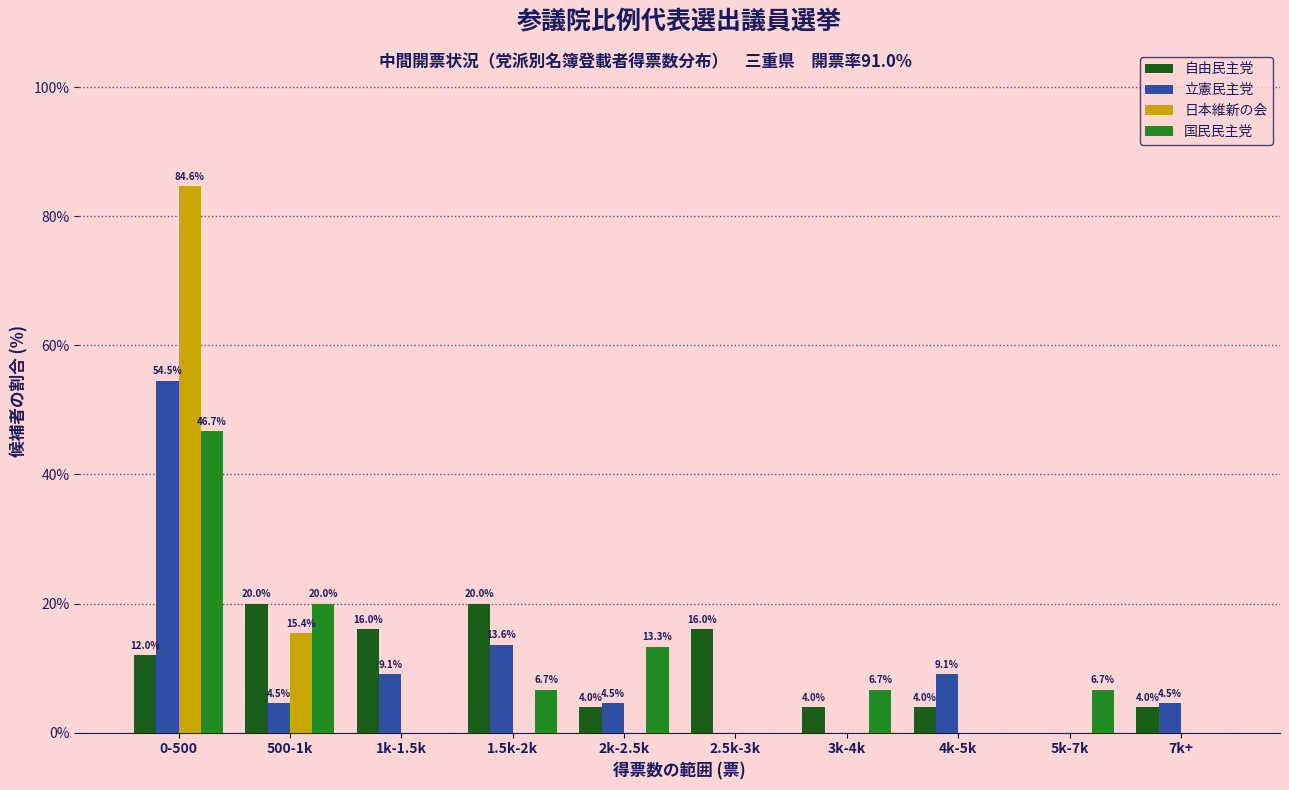

Reading right to left, transcribe all the data shown in this chart.

自由民主党: 7k+=4.0	5k-7k=0.0	4k-5k=4.0	3k-4k=4.0	2.5k-3k=16.0	2k-2.5k=4.0	1.5k-2k=20.0	1k-1.5k=16.0	500-1k=20.0	0-500=12.0
立憲民主党: 7k+=4.5	5k-7k=0.0	4k-5k=9.1	3k-4k=0.0	2.5k-3k=0.0	2k-2.5k=4.5	1.5k-2k=13.6	1k-1.5k=9.1	500-1k=4.5	0-500=54.5
日本維新の会: 7k+=0.0	5k-7k=0.0	4k-5k=0.0	3k-4k=0.0	2.5k-3k=0.0	2k-2.5k=0.0	1.5k-2k=0.0	1k-1.5k=0.0	500-1k=15.4	0-500=84.6
国民民主党: 7k+=0.0	5k-7k=6.7	4k-5k=0.0	3k-4k=6.7	2.5k-3k=0.0	2k-2.5k=13.3	1.5k-2k=6.7	1k-1.5k=0.0	500-1k=20.0	0-500=46.7